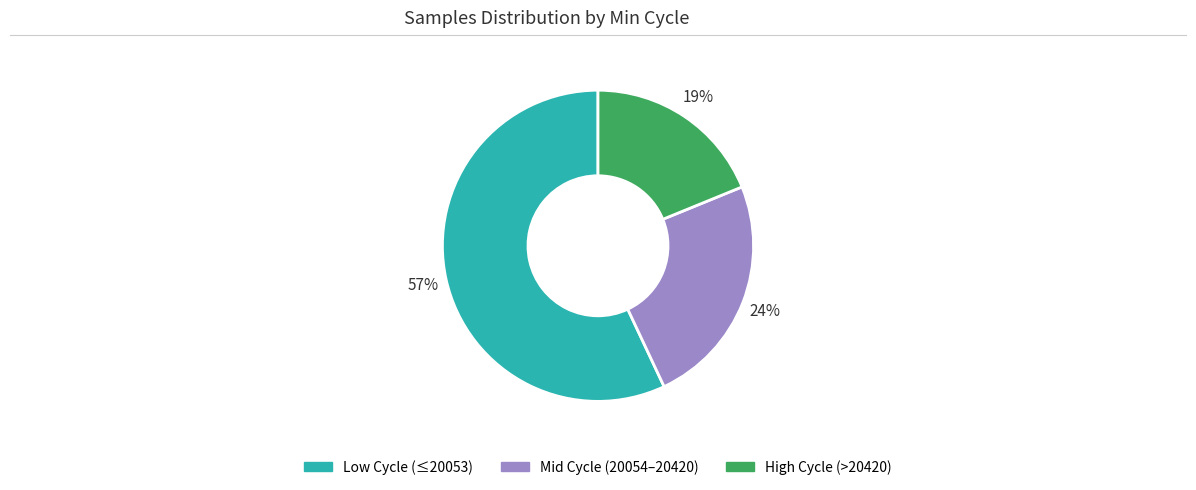

To the nearest percent, what is the average slice percentage?

33%